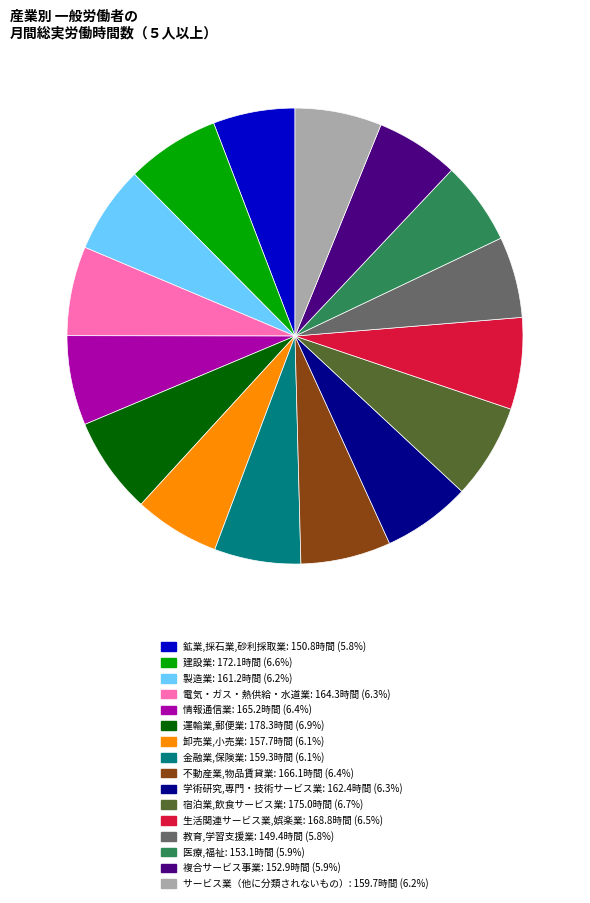

Is there any slice that represents more than half of the pie?

No